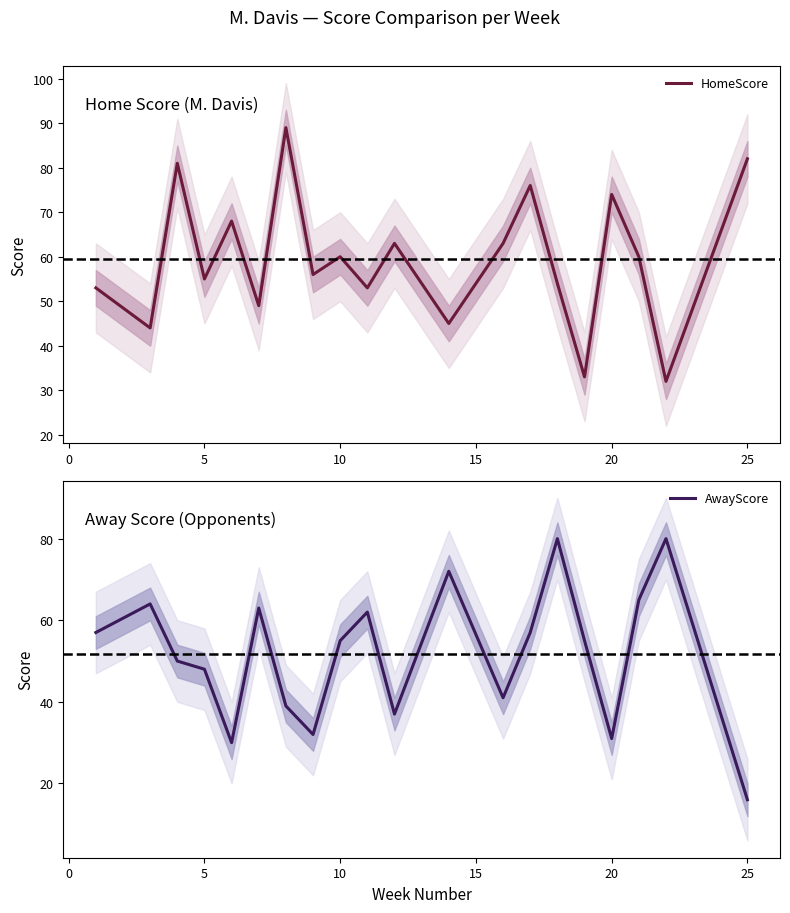

Which has a higher value, 9 or 15?

15